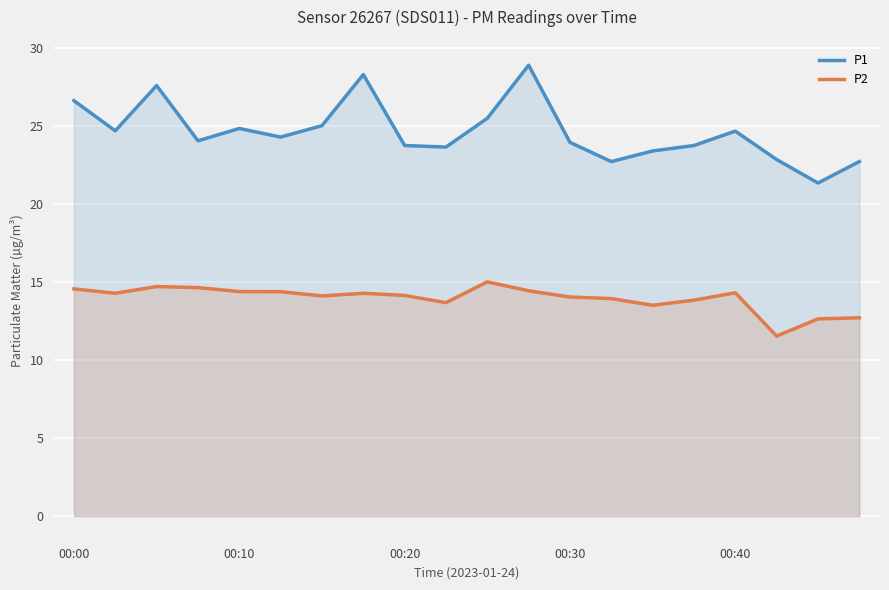

How many data points in P1 are above 24?

11